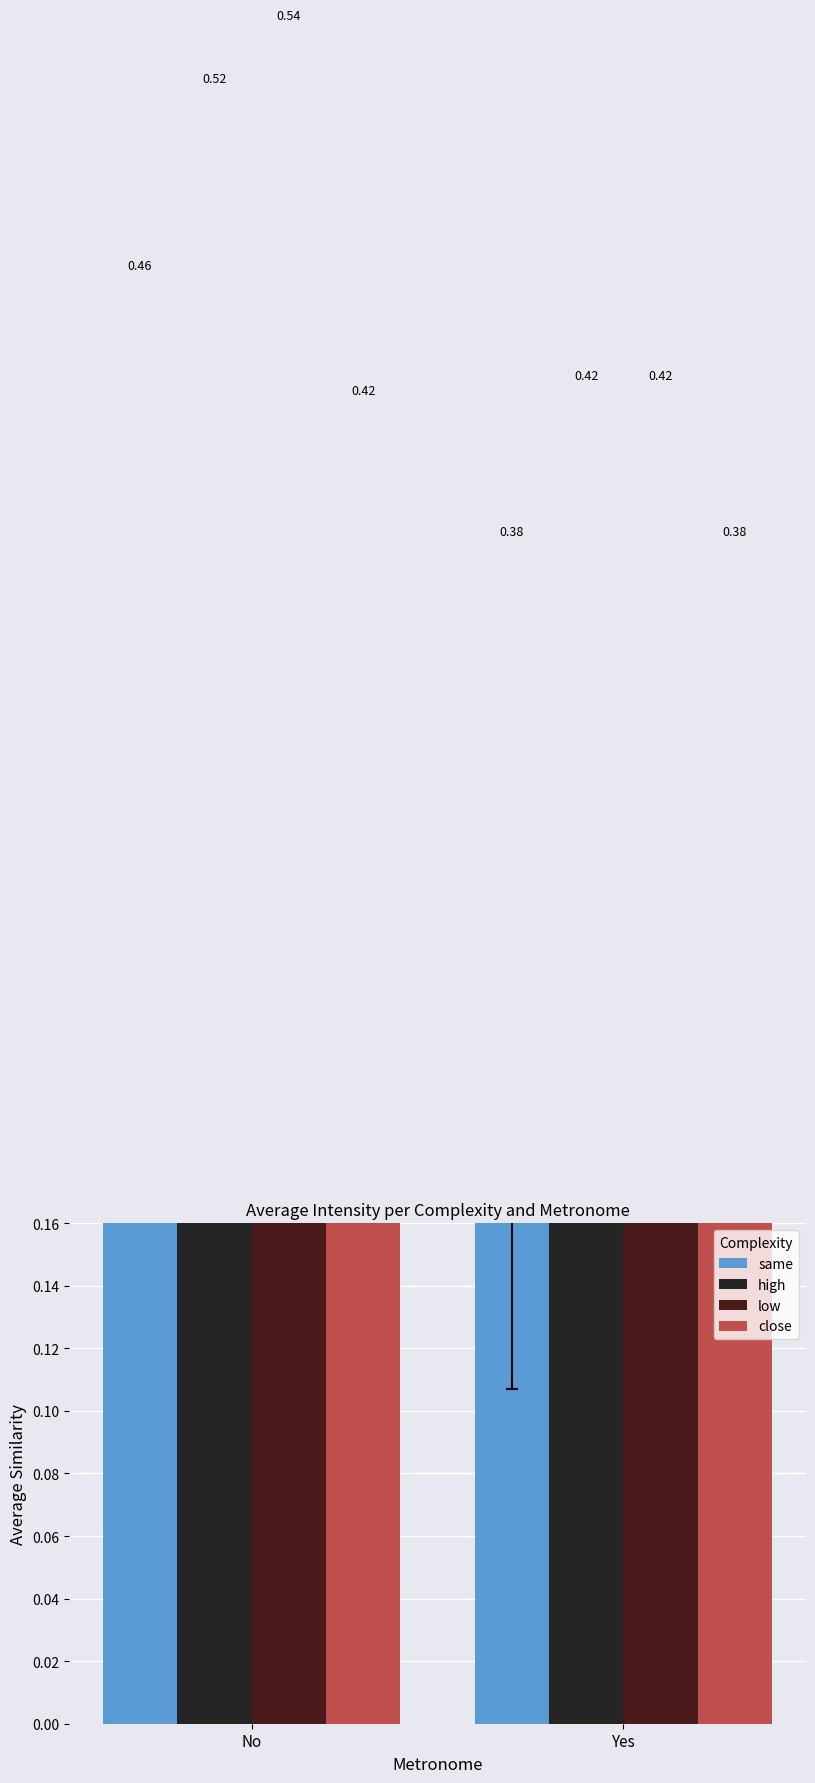

At which label is same closest to 0?

Yes